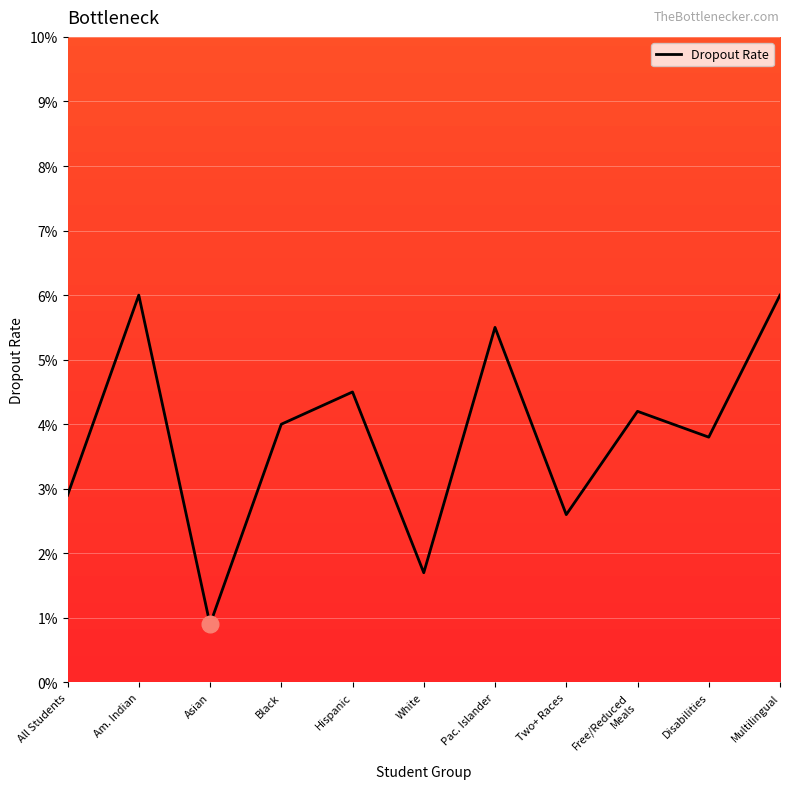

List the labels in order of value, smallest first.

Asian, White, Two+ Races, All Students, Disabilities, Black, Free/Reduced
Meals, Hispanic, Pac. Islander, Am. Indian, Multilingual